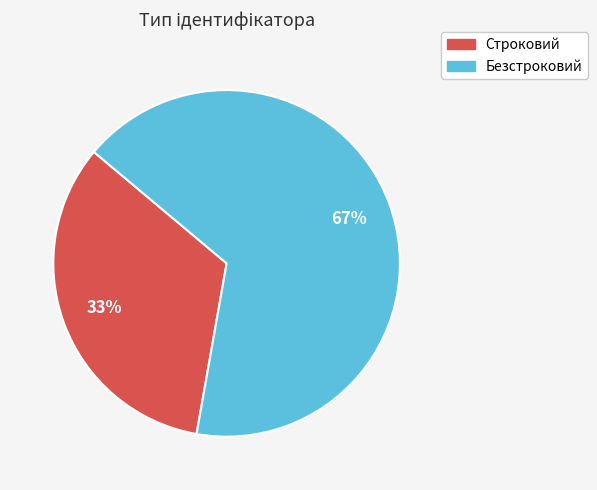

Count the number of slices in the pie.

2